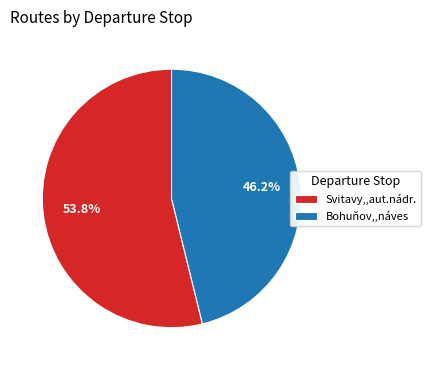

True or false: Svitavy,,aut.nádr. accounts for 69% of the total.

False